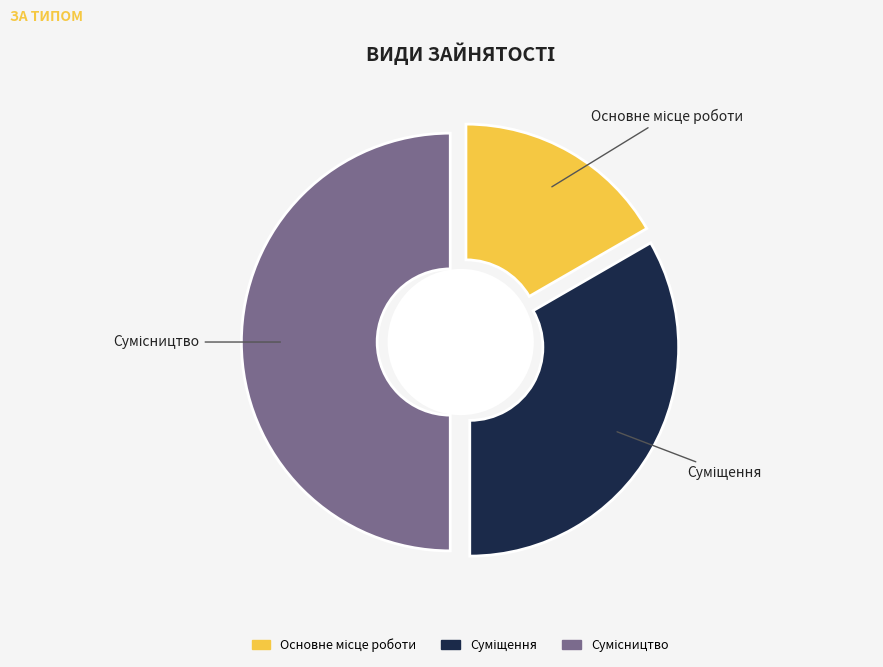

Between Суміщення and Сумісництво, which is larger?

Сумісництво